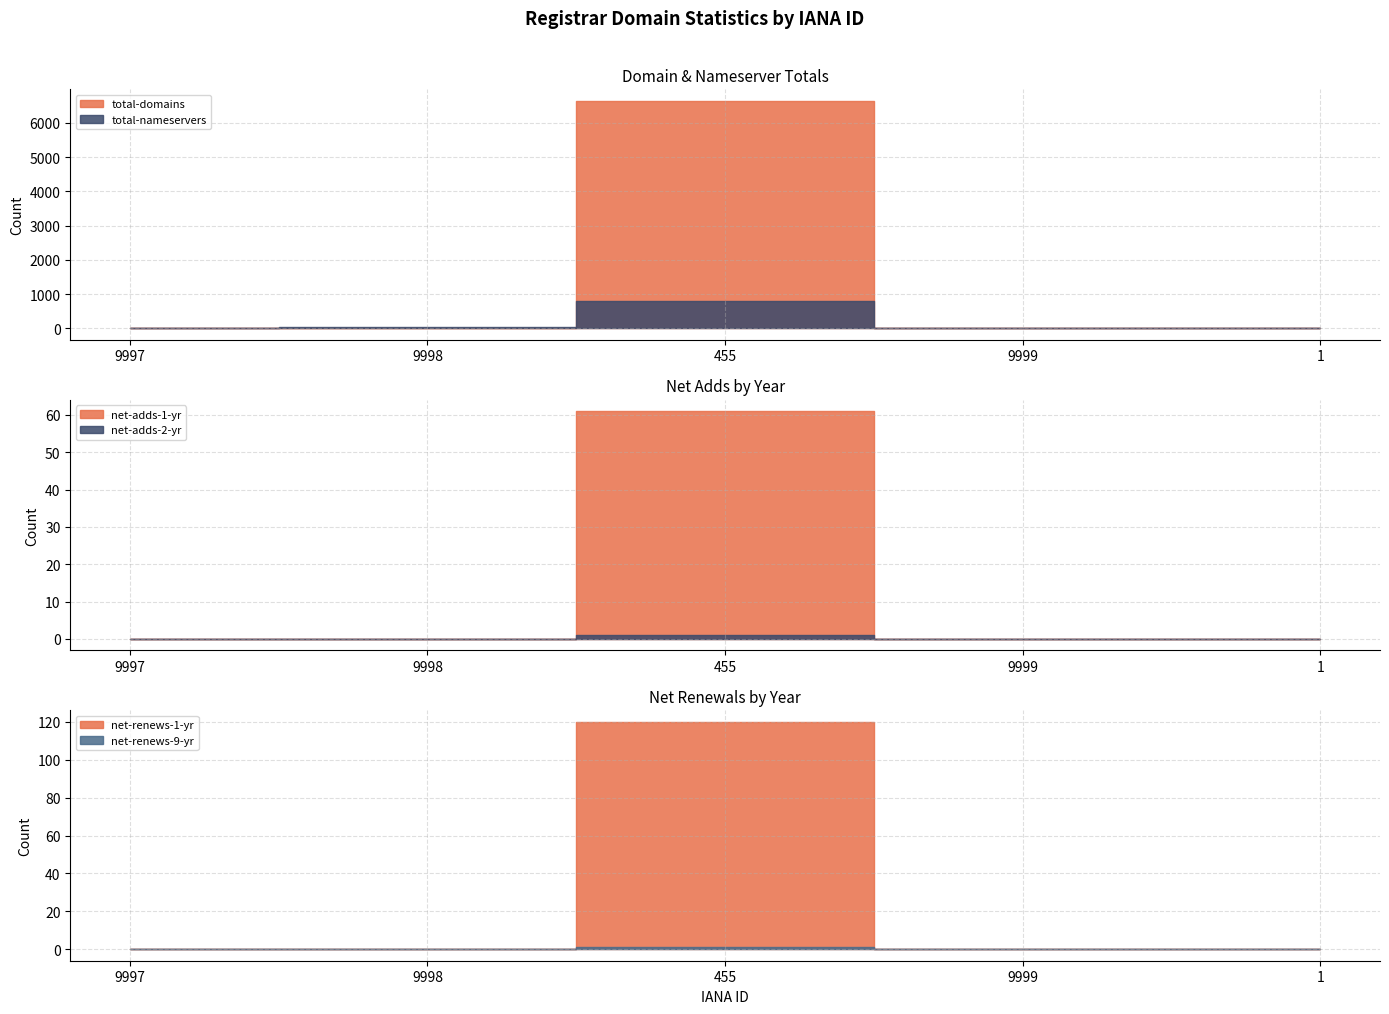

Rank the categories by total-nameservers value from lowest to highest.

9997, 1, 9999, 9998, 455